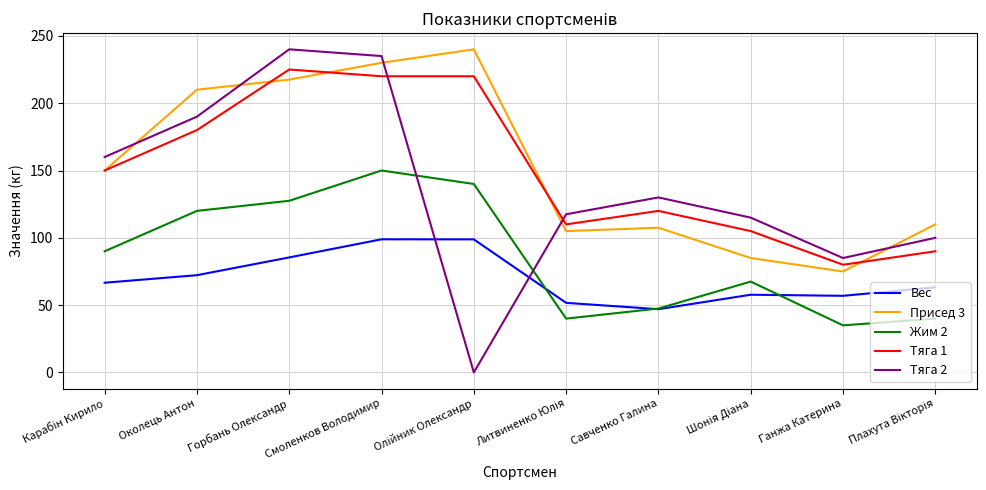

True or false: Вес and Тяга 2 intersect in this chart.

True